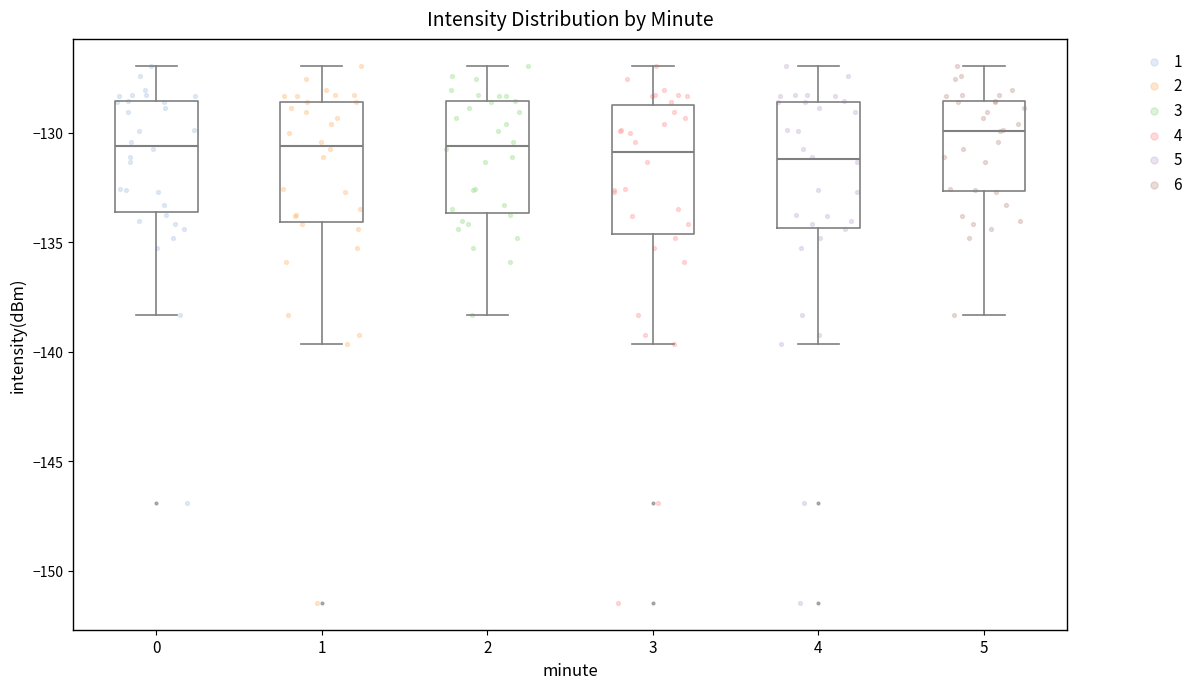

Where does the median line of the box at x = 5 sit on the y-axis? The values are not printed on the chart, so give them approximately, as read against the axis.

-130.0